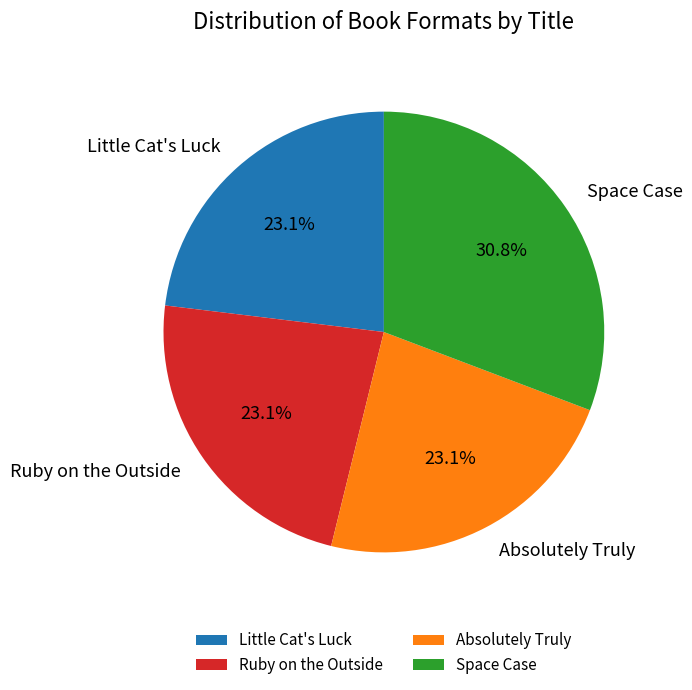

What is the ratio of the value at Absolutely Truly to the value at Little Cat's Luck?

1.0